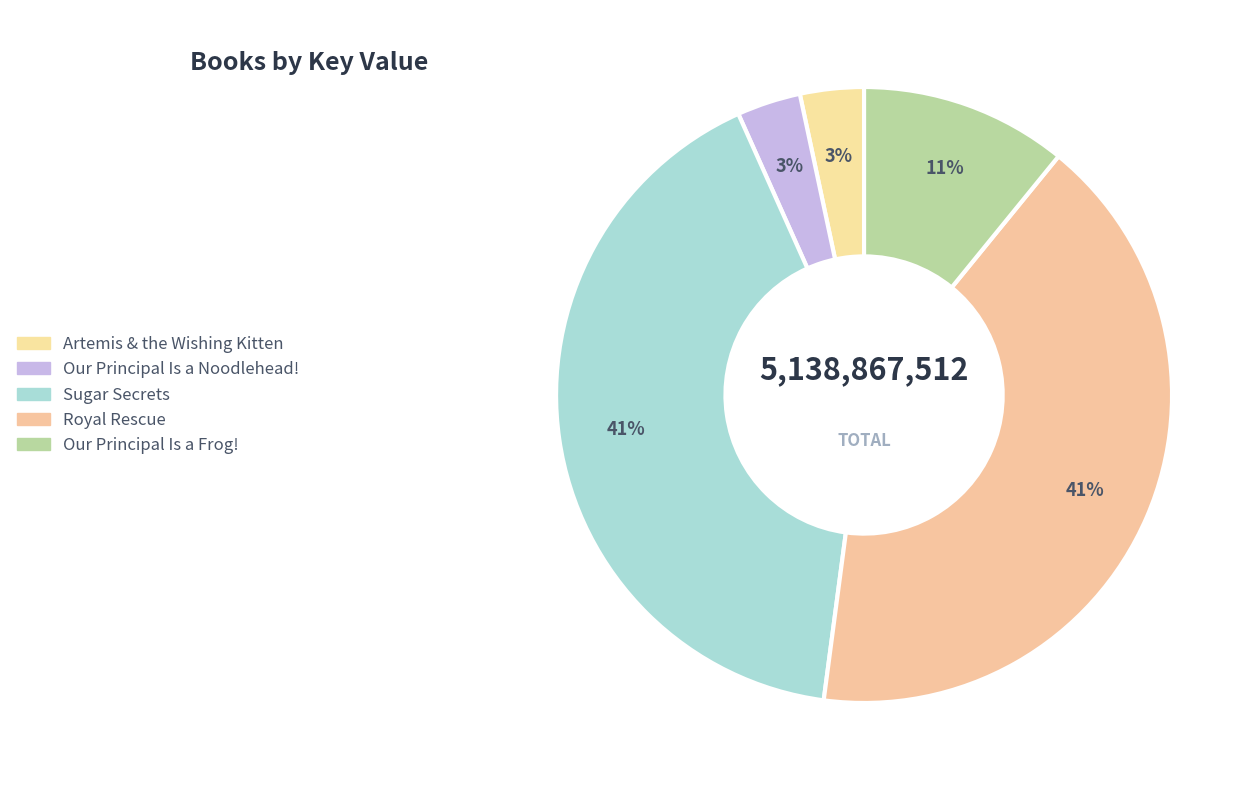

How many slices are in this pie chart?

5